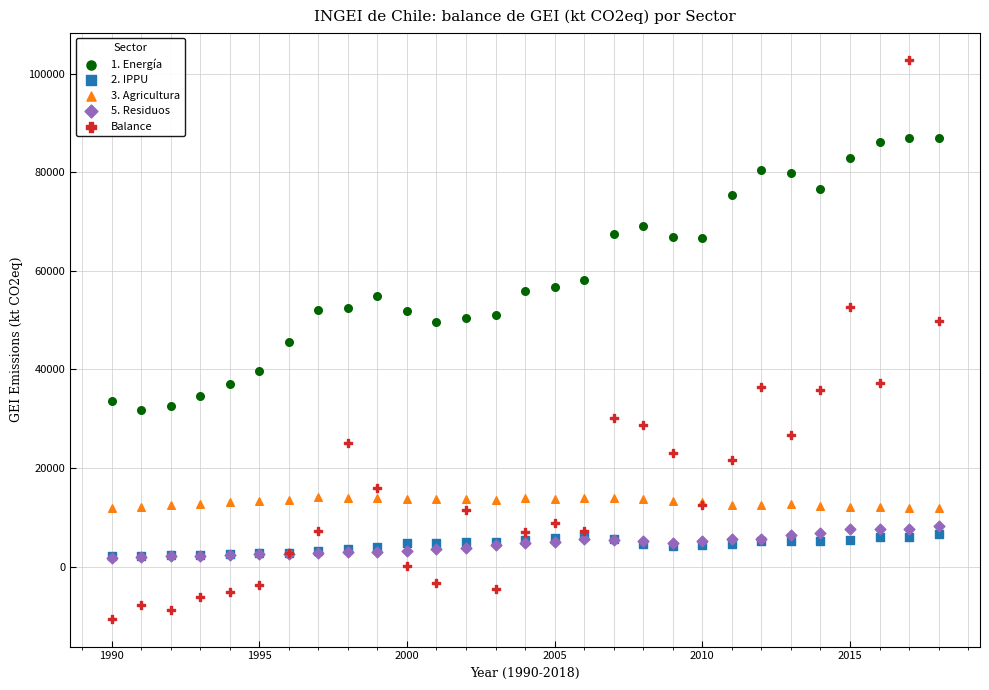

Which series has the largest Y range (max minus min)?

Balance